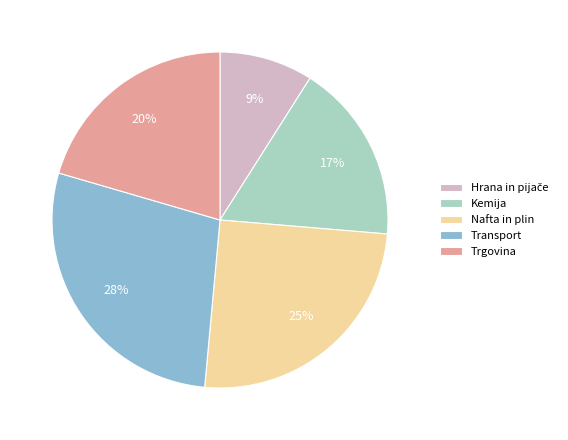

What is the largest slice in the pie chart?

Transport